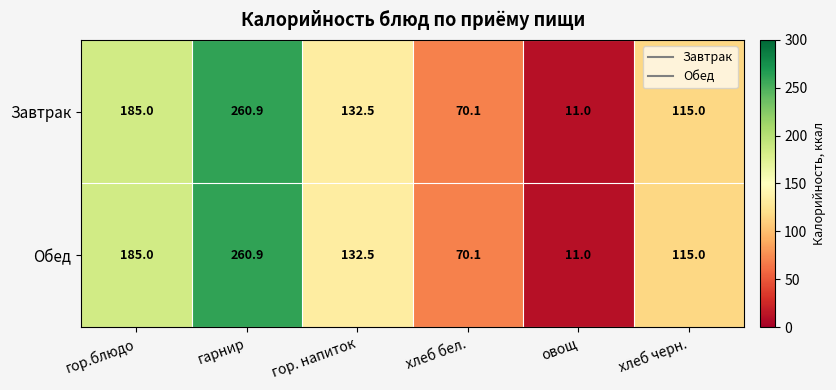

What is the average value of the Обед series?

129.1